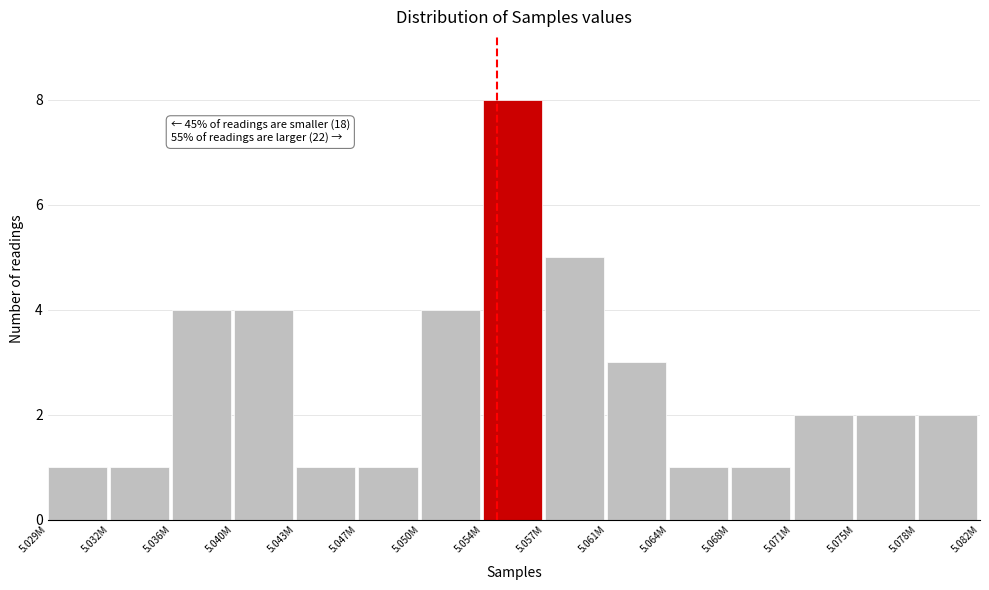

Reading right to left, transcribe all the data shown in this chart.

2	2	2	1	1	3	5	8	4	1	1	4	4	1	1